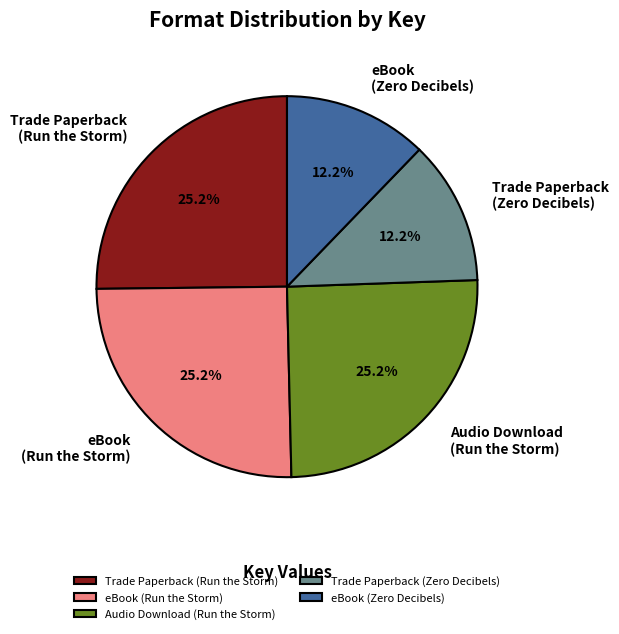

To the nearest percent, what is the combined percentage of eBook (Run the Storm) and eBook (Zero Decibels)?

37%